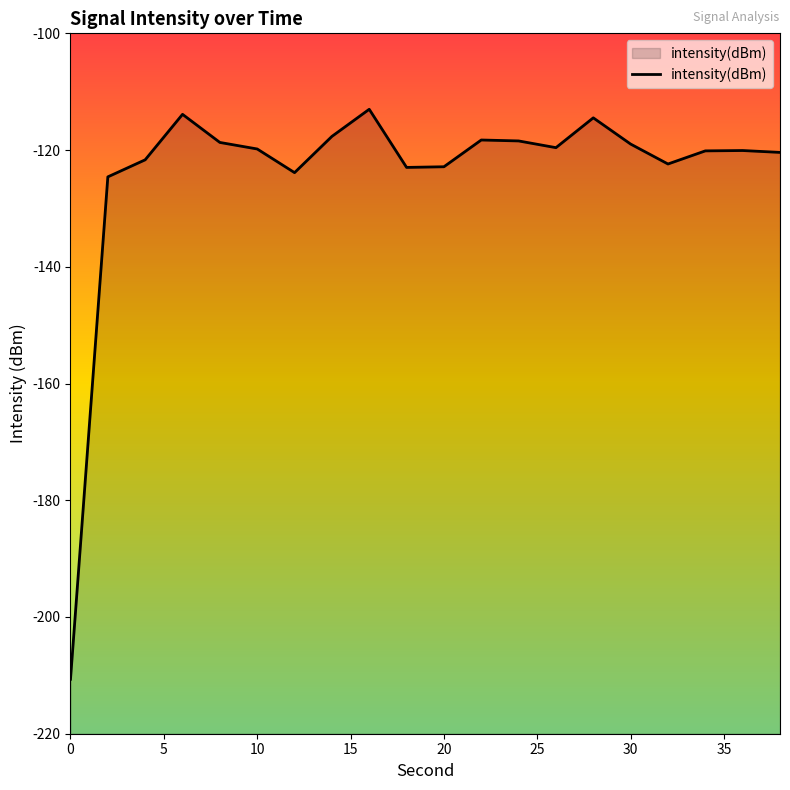

How many series are shown in this chart?

1